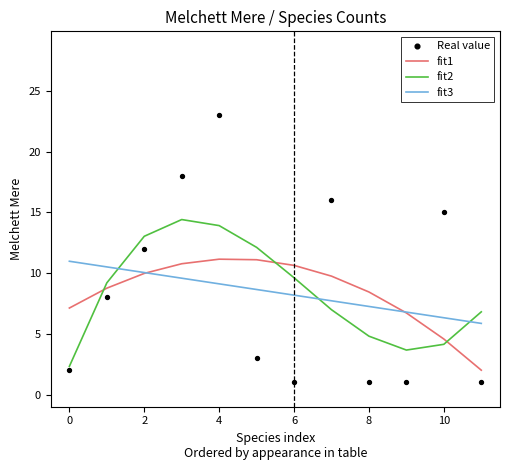

The fit2 series shows 2.3 at 0. True or false?

True